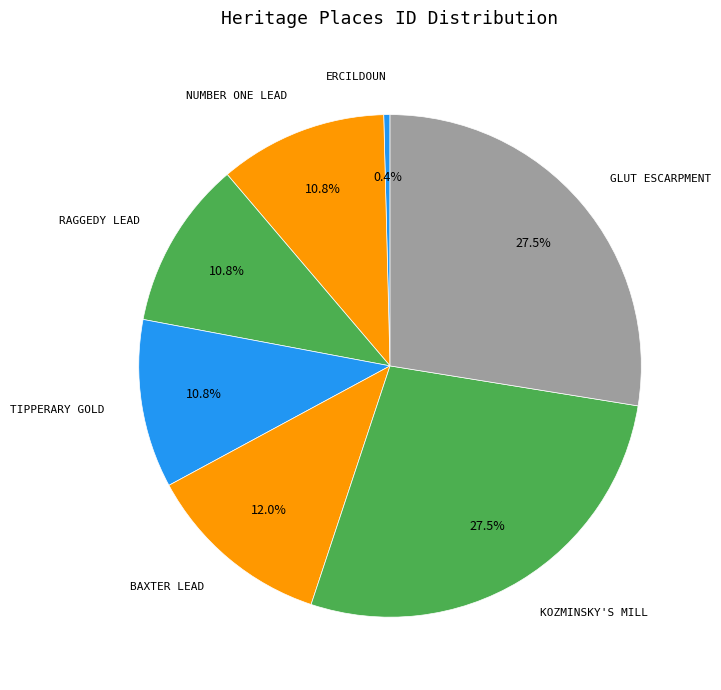

How many segments does this pie chart have?

7